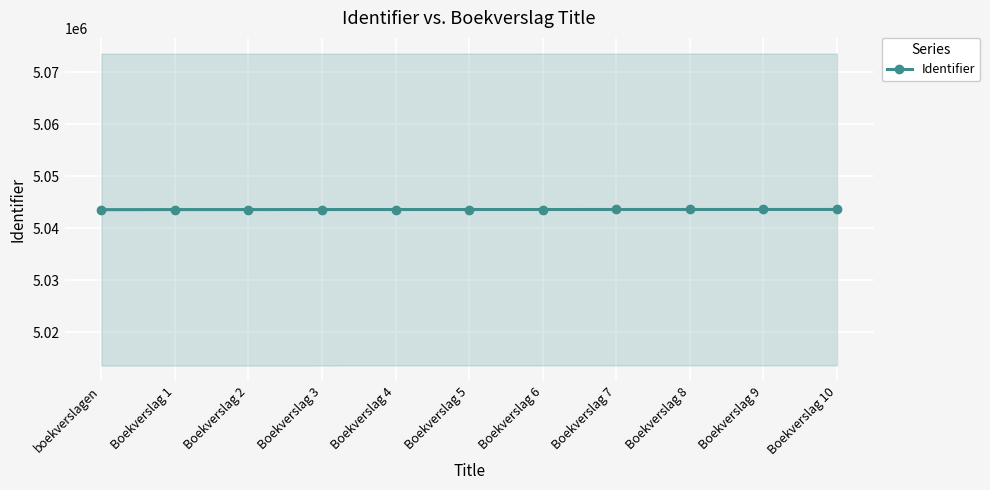

Where is the data nearest to the value 5043579?

Boekverslag 2